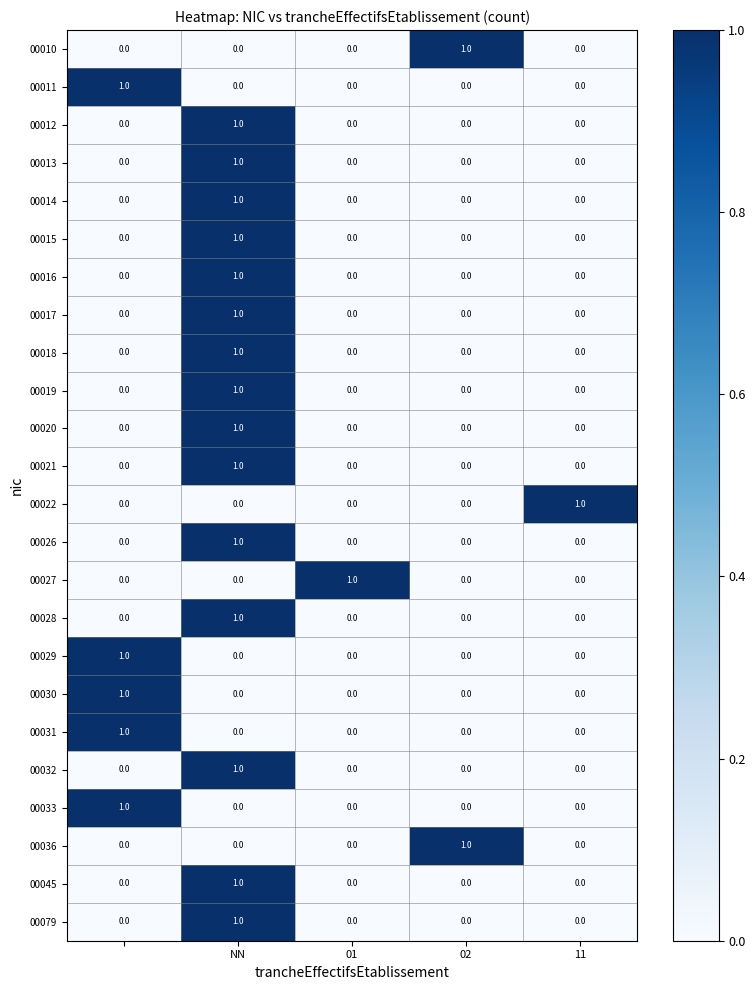

How many 00027 values are between 0 and 1?

5